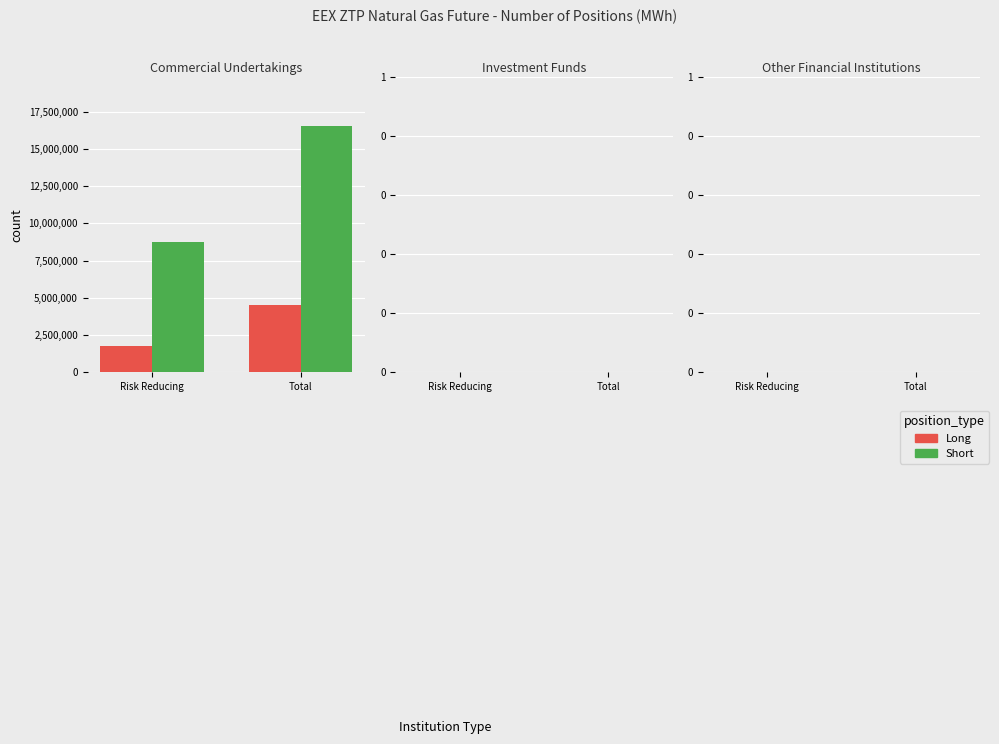

Reading left to right, extract all data points from this chart.

Long: 1756370	4519130
Short: 8718645	16518405